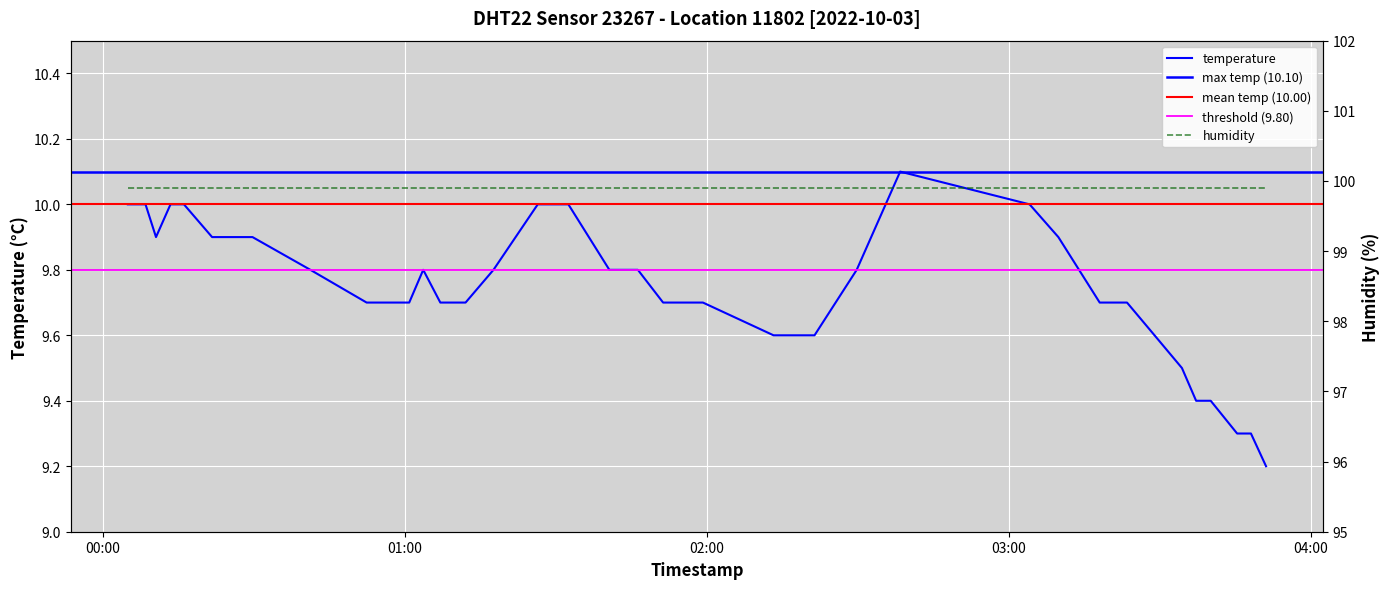

What is the sum of all values?

389.7